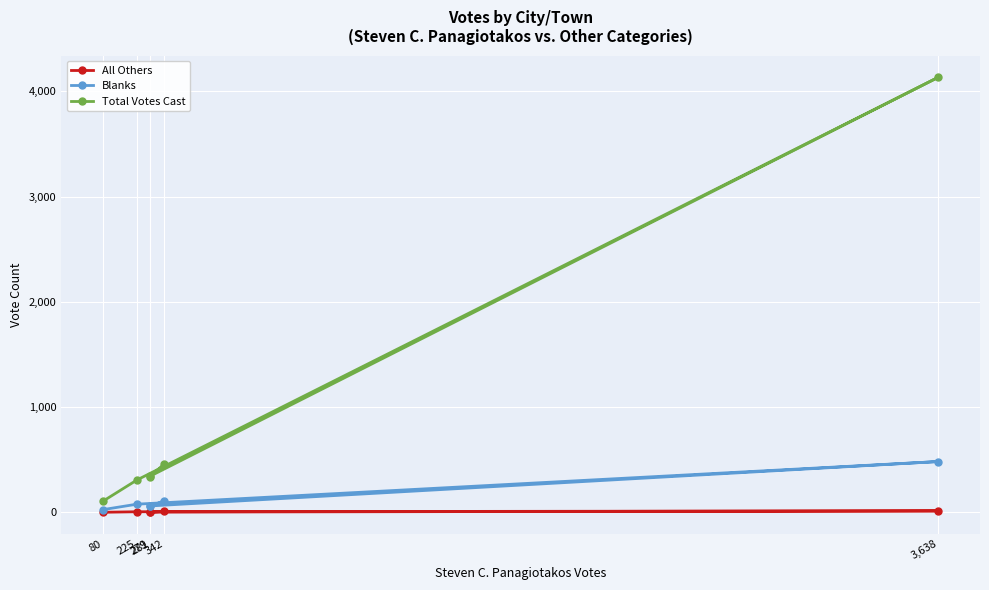

What is the spread (max minus min) of values at 3,638?

4120